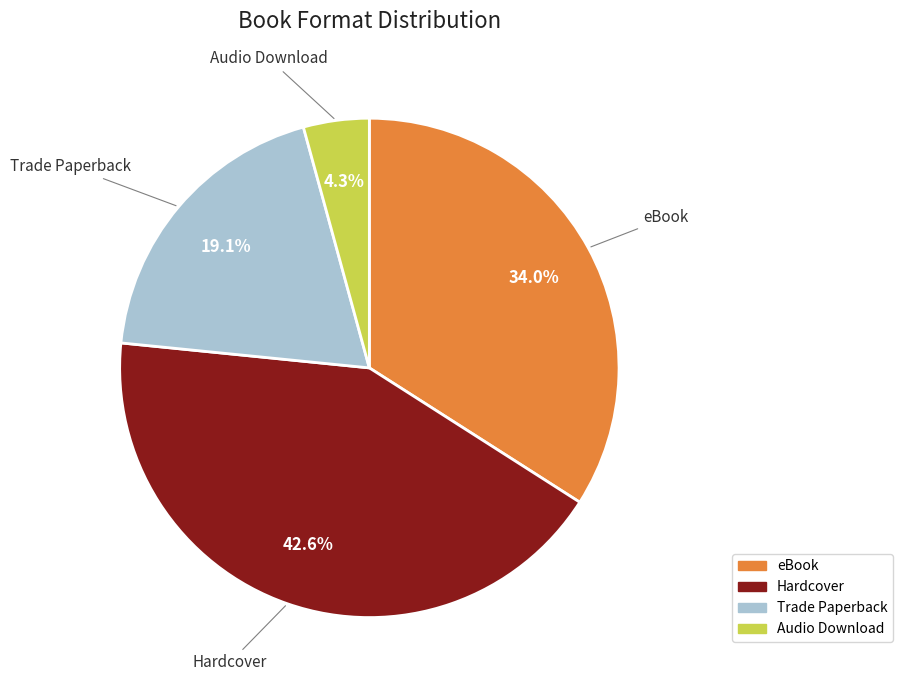

Approximately how many times larger is the value at Trade Paperback compared to eBook?

0.6